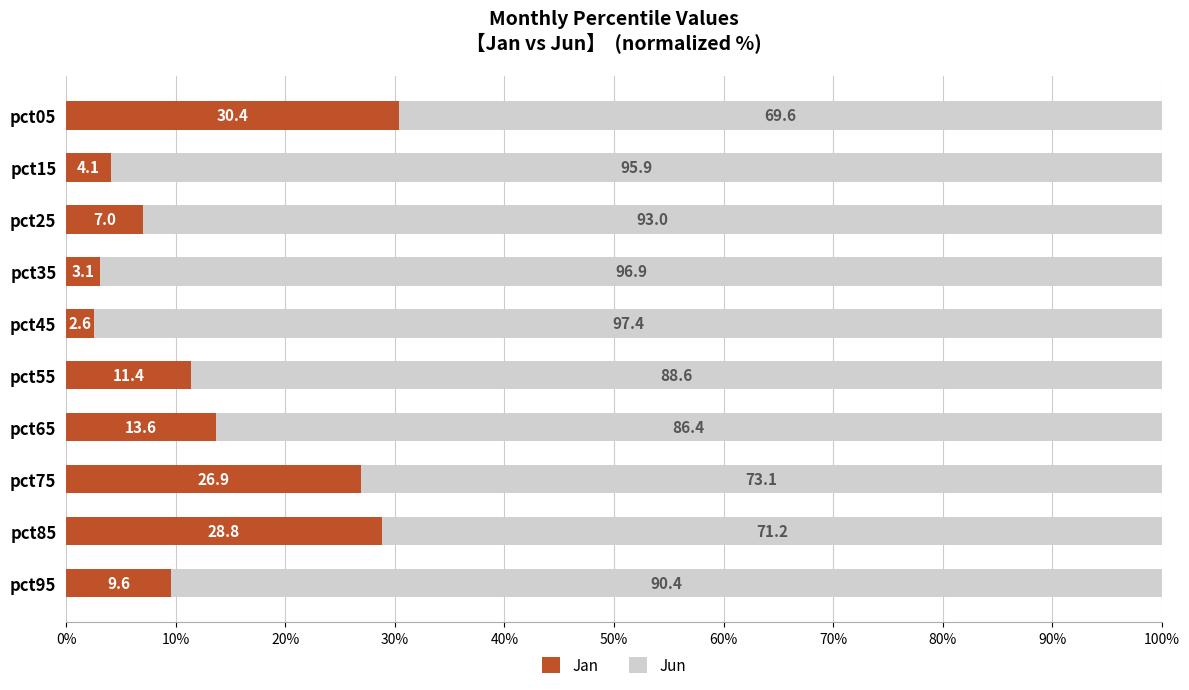

Is it true that Jan equals 7.2 at pct55?

False